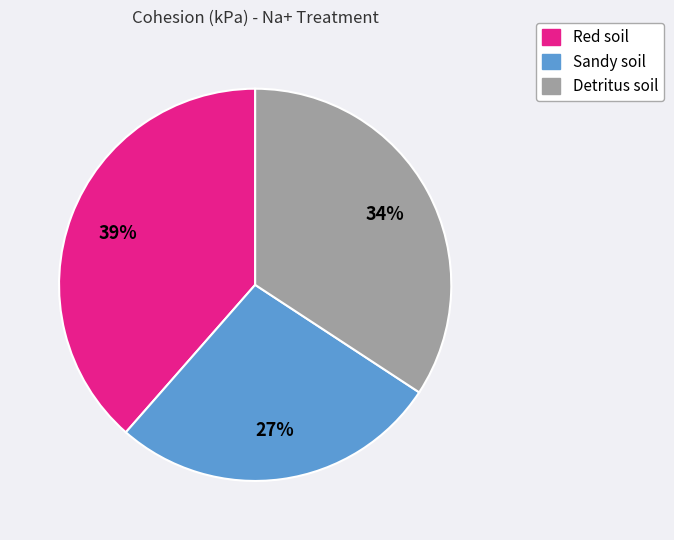

To the nearest percent, what portion does Red soil represent?

39%